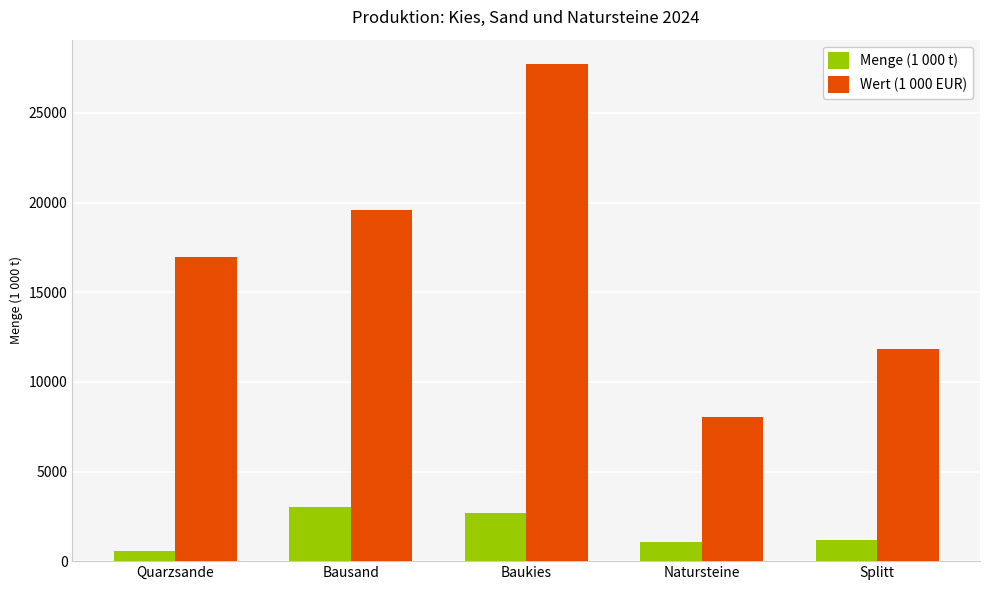

How many groups of bars are there?

5